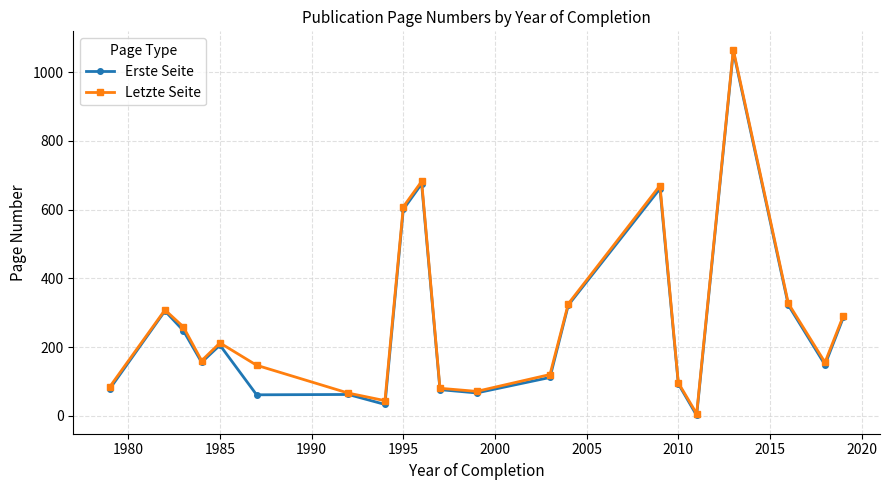

At how many categories does at least one series exceed 374?

4